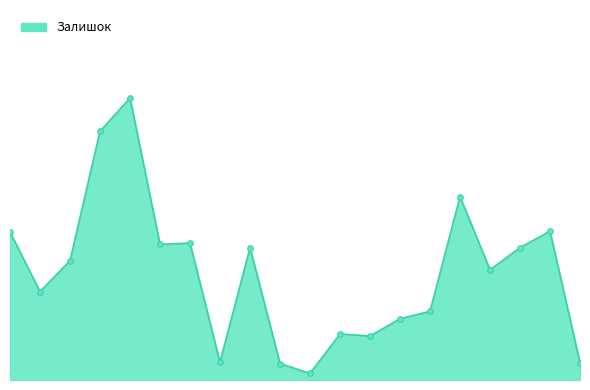

Does the chart have visible grid lines?

No